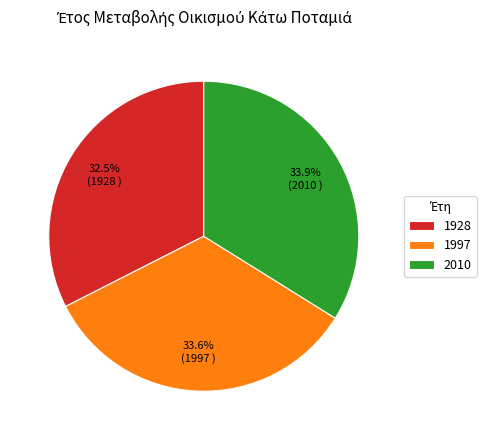

Approximately how many times larger is the value at 2010 compared to 1997?

1.0